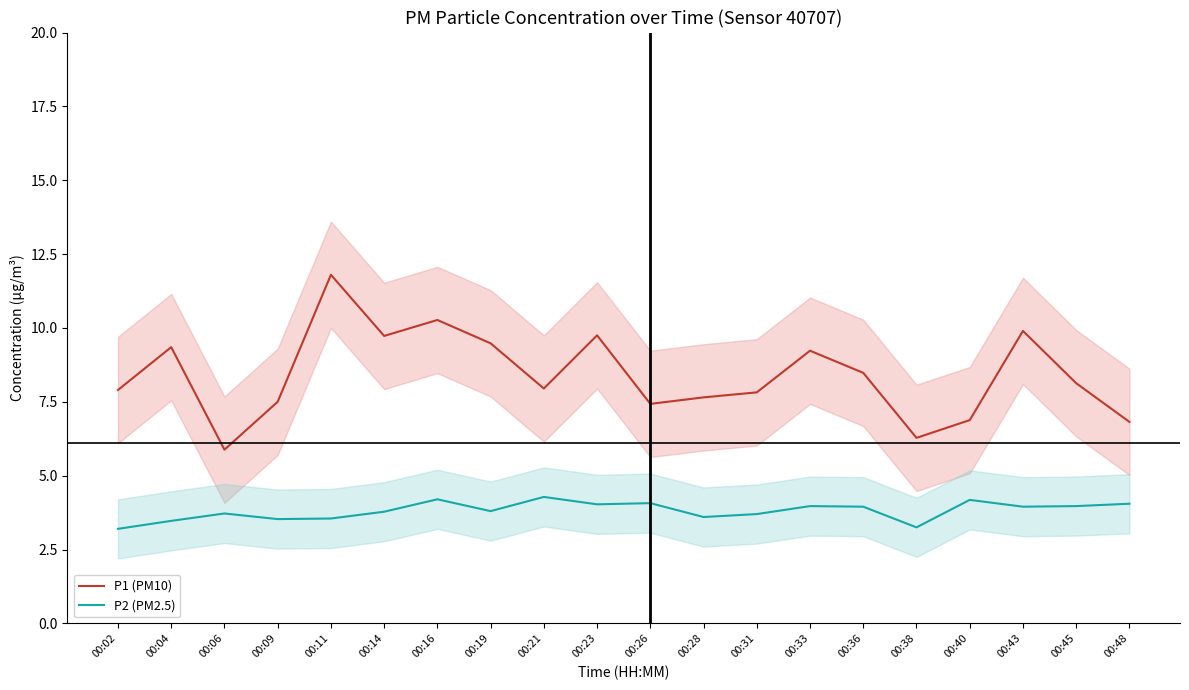

What are all the series names shown in the legend?

P1 (PM10), P2 (PM2.5)